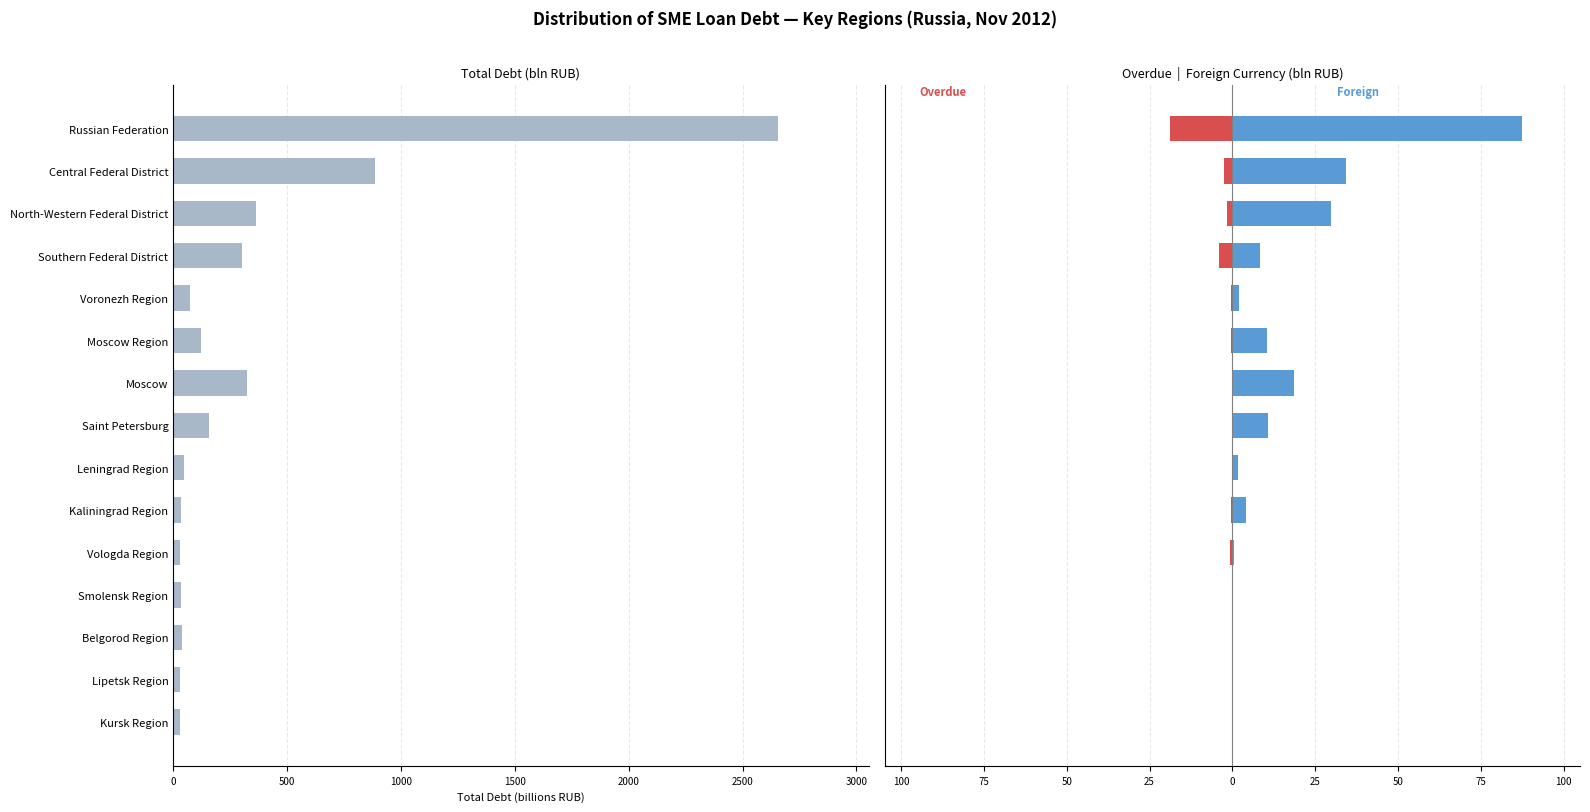

What is the greatest value displayed?

2655.3